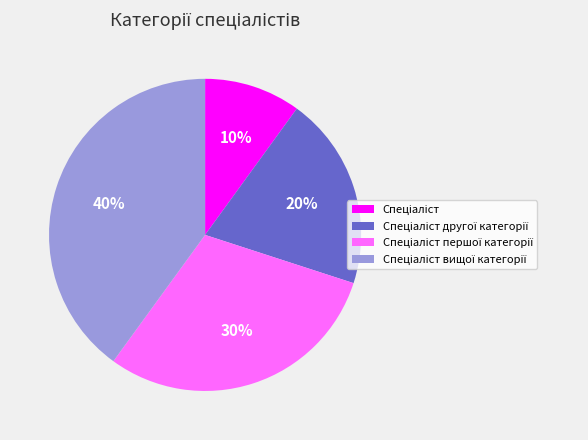

To the nearest percent, what is the average slice percentage?

25%